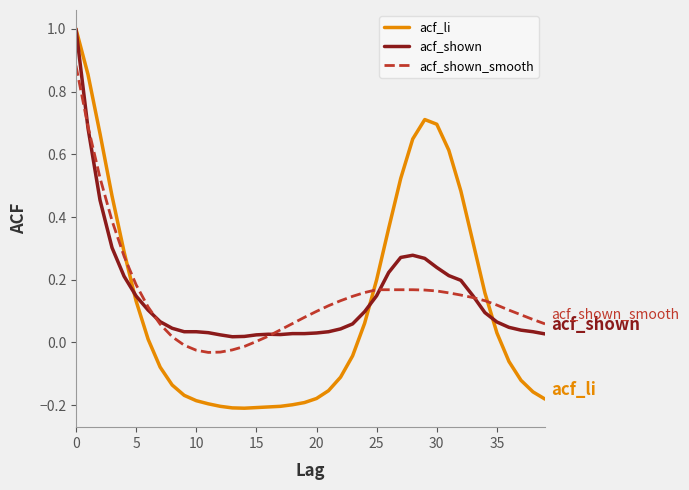

Which series has the widest spread of values?

acf_li